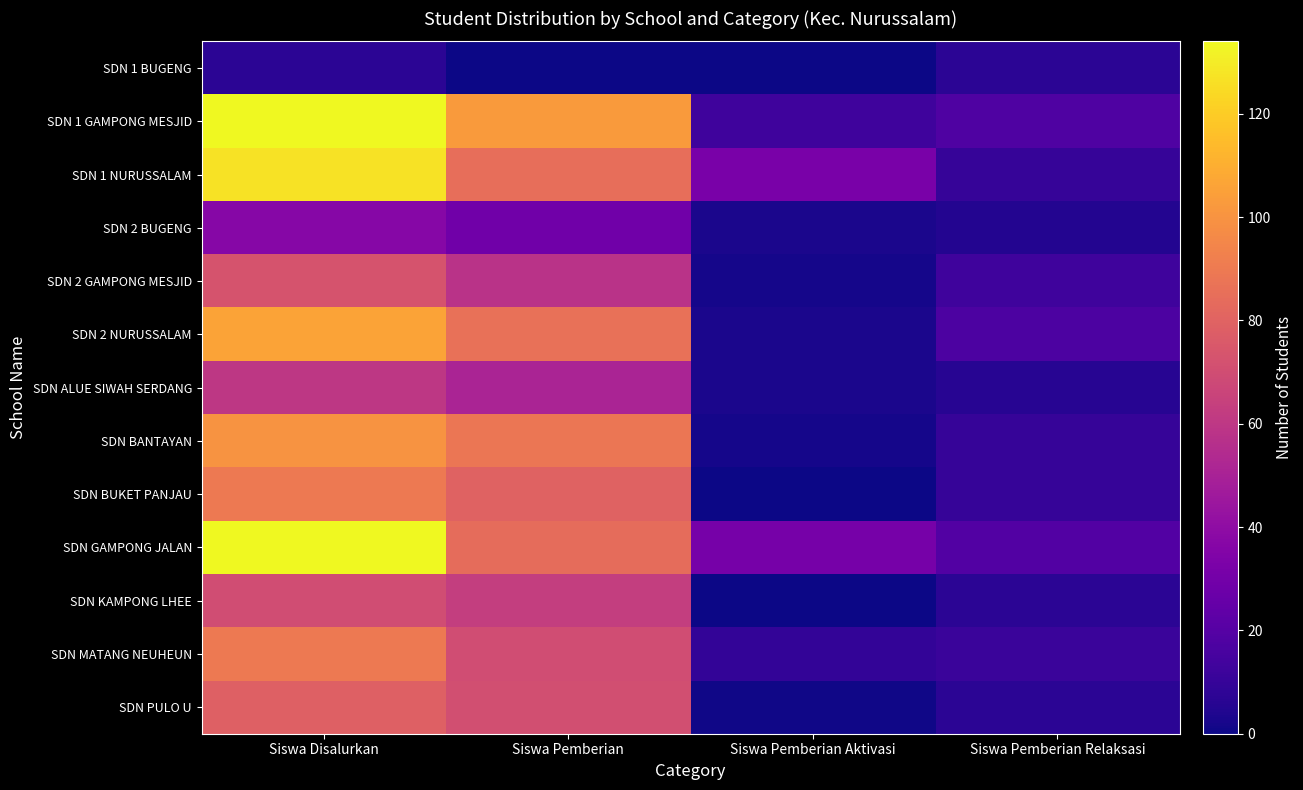

Count the number of categories in the chart.

4